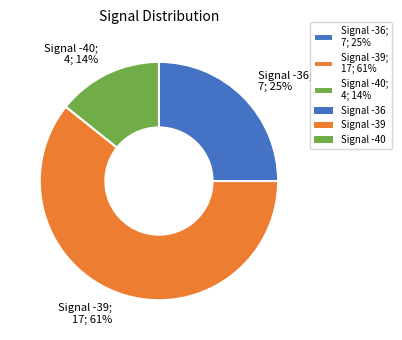

To the nearest percent, what is the average slice percentage?

33%